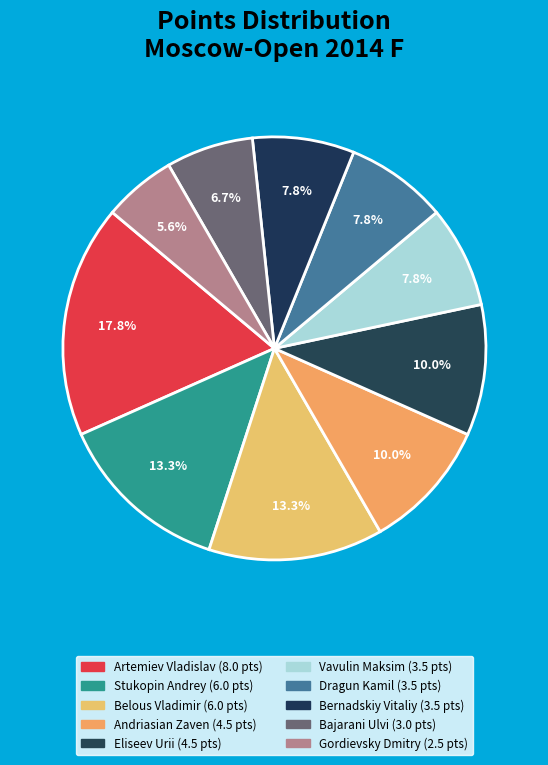

Is it true that Stukopin Andrey is 6% of the pie?

False